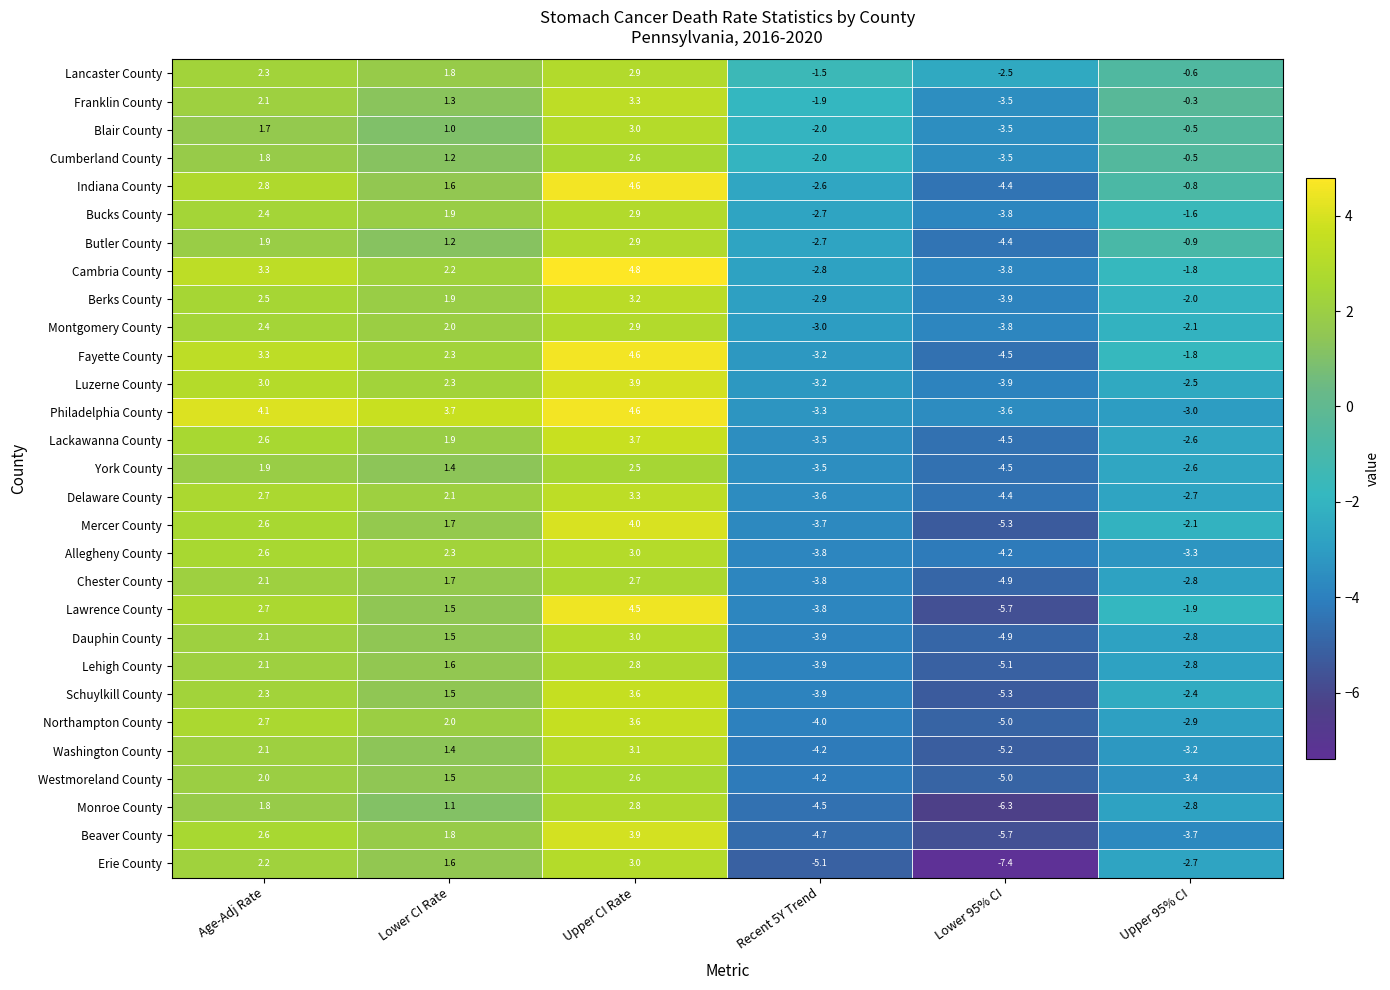

What is the minimum value shown in the chart?

-7.4